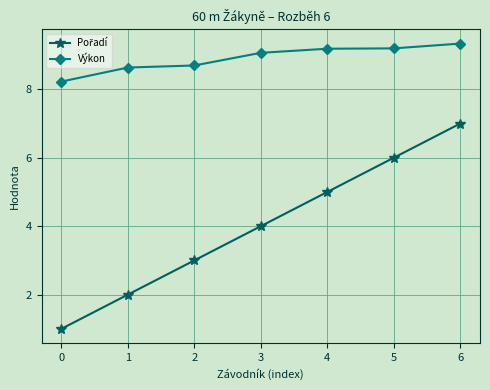

Is it true that Výkon equals 9.3 at 6?

True